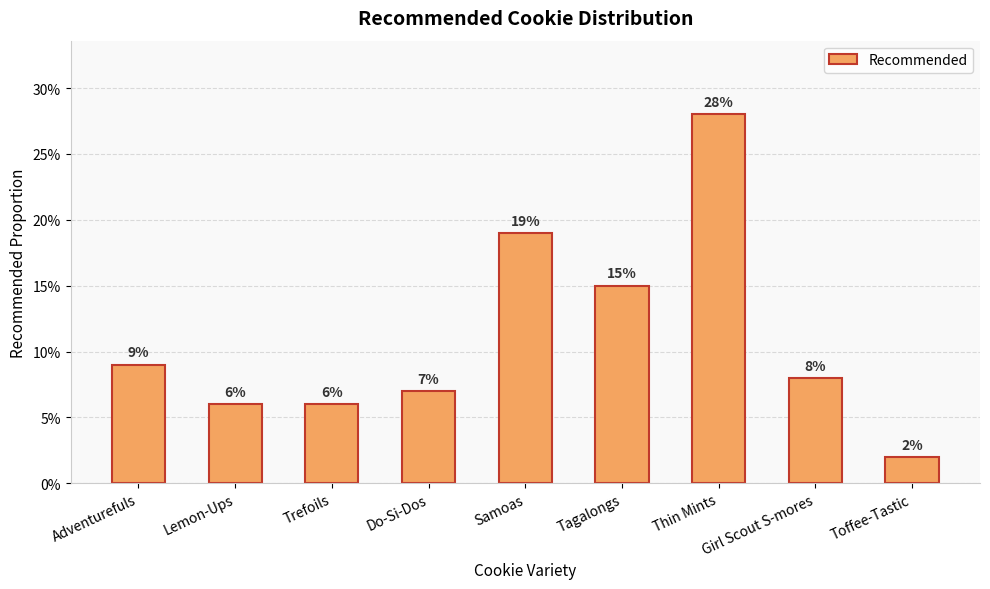

Does the chart contain any negative values?

No